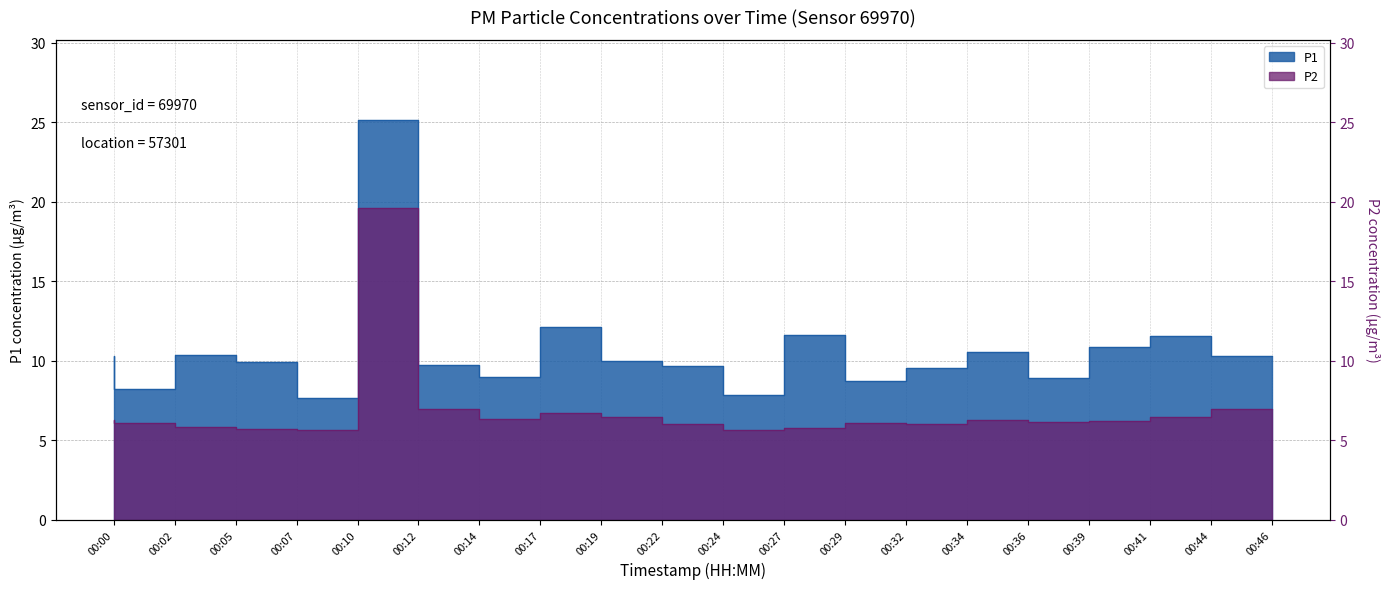

What is the spread (max minus min) of values at 00:00?

4.0